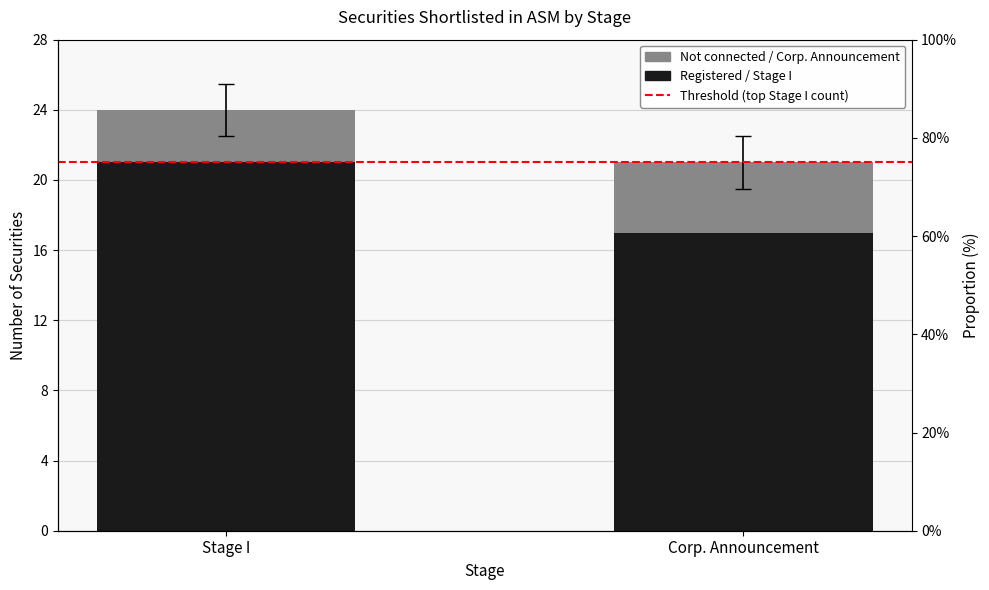

What is the total value across all series at Corp. Announcement?

42